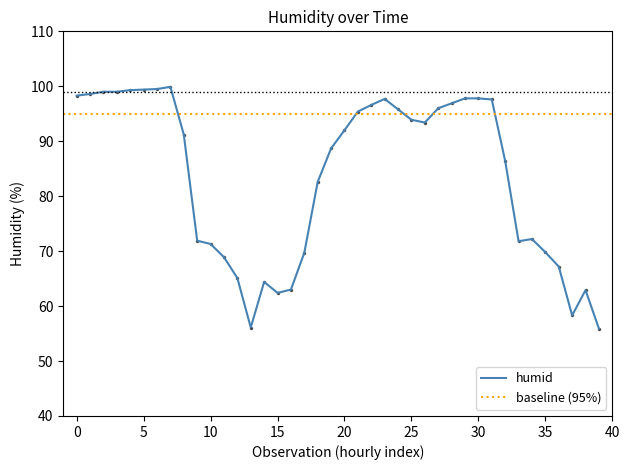

What is the minimum value shown in the chart?

55.9